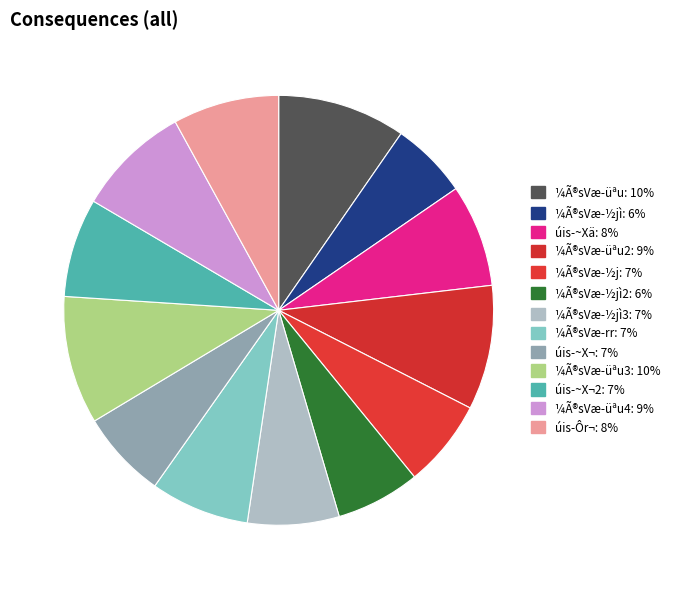

Count the number of slices in the pie.

13